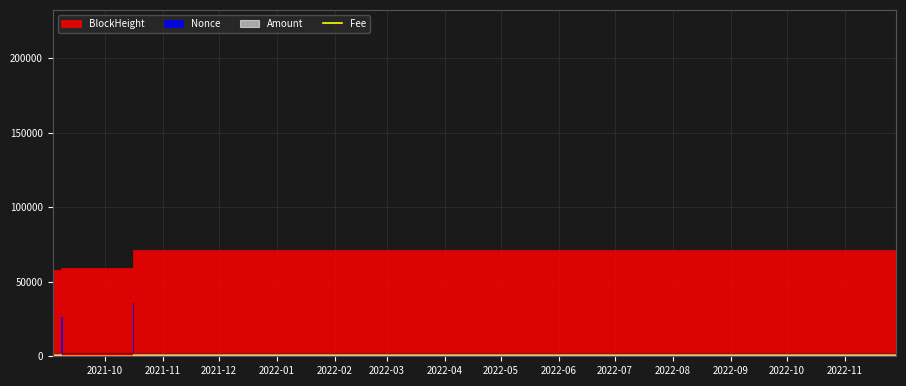

Which has a higher value, 2022-01 or 2022-04?

2022-04